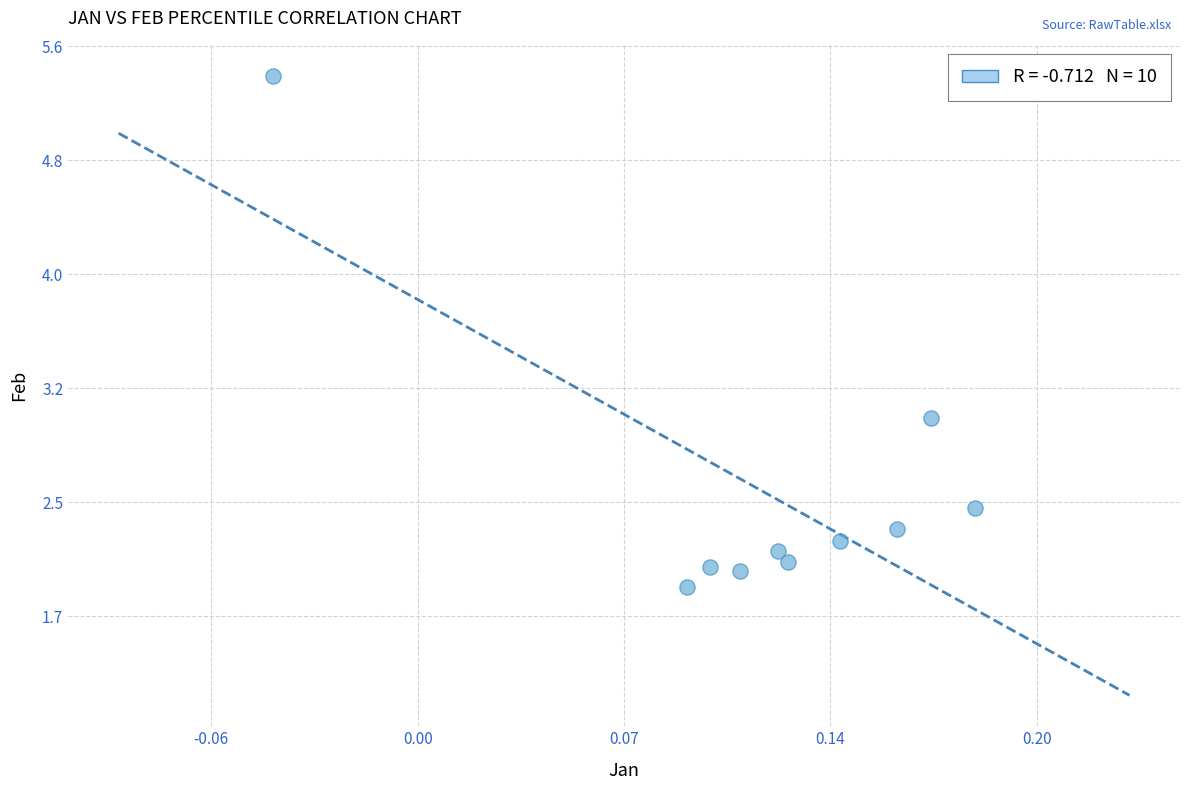

What is the range of Y values (max minus min)?

3.5